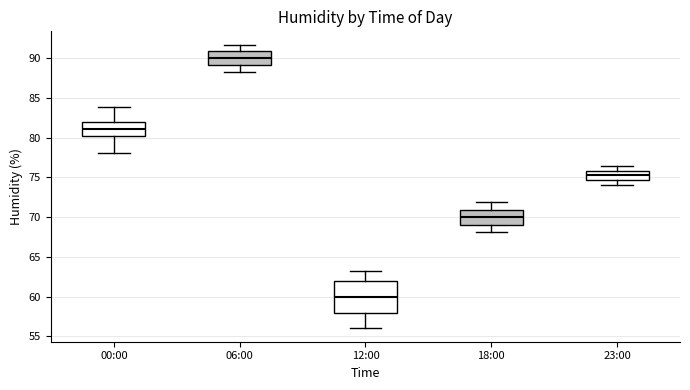

Where does the upper whisker of the box for 06:00 end on the y-axis? The values are not printed on the chart, so give them approximately, as read against the axis.

91.5